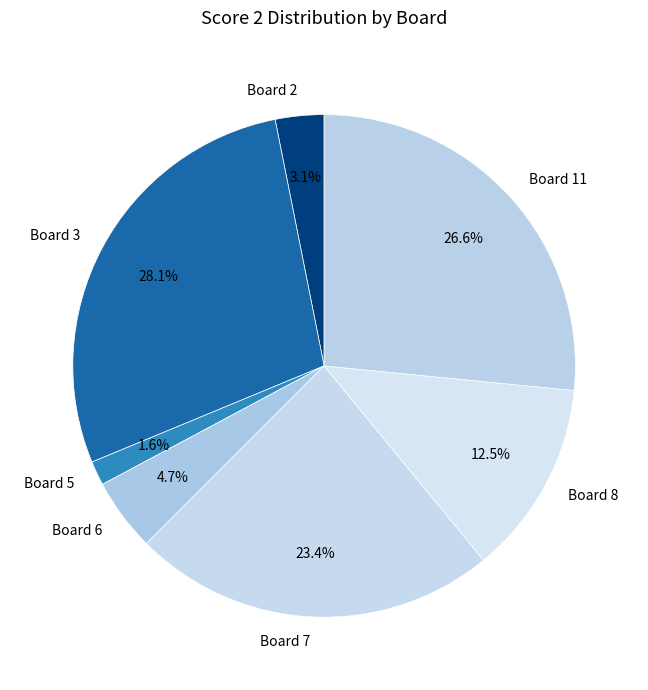

To the nearest percent, what is the difference between the Board 2 and Board 8 slice percentages?

9%